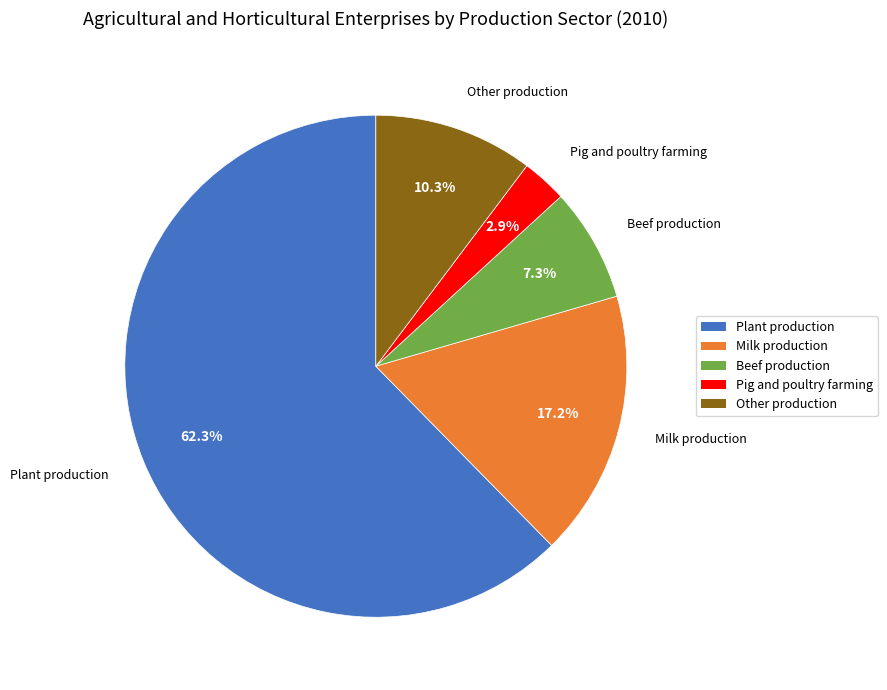

What is the smallest slice in the pie chart?

Pig and poultry farming